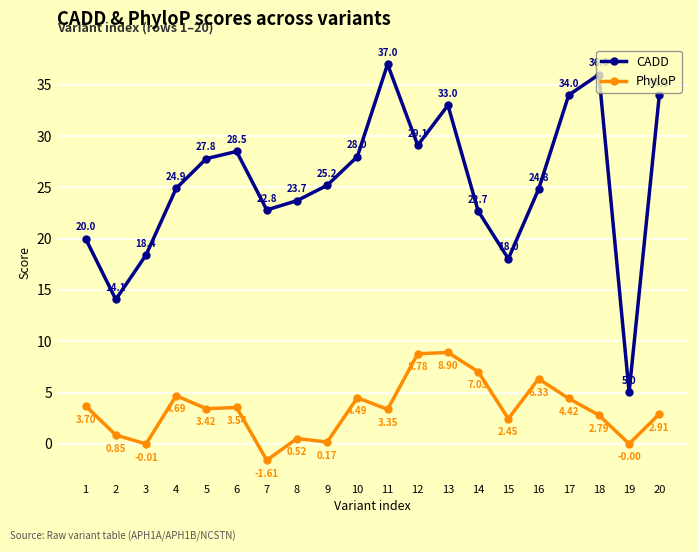

Which series has the largest range (max minus min)?

CADD